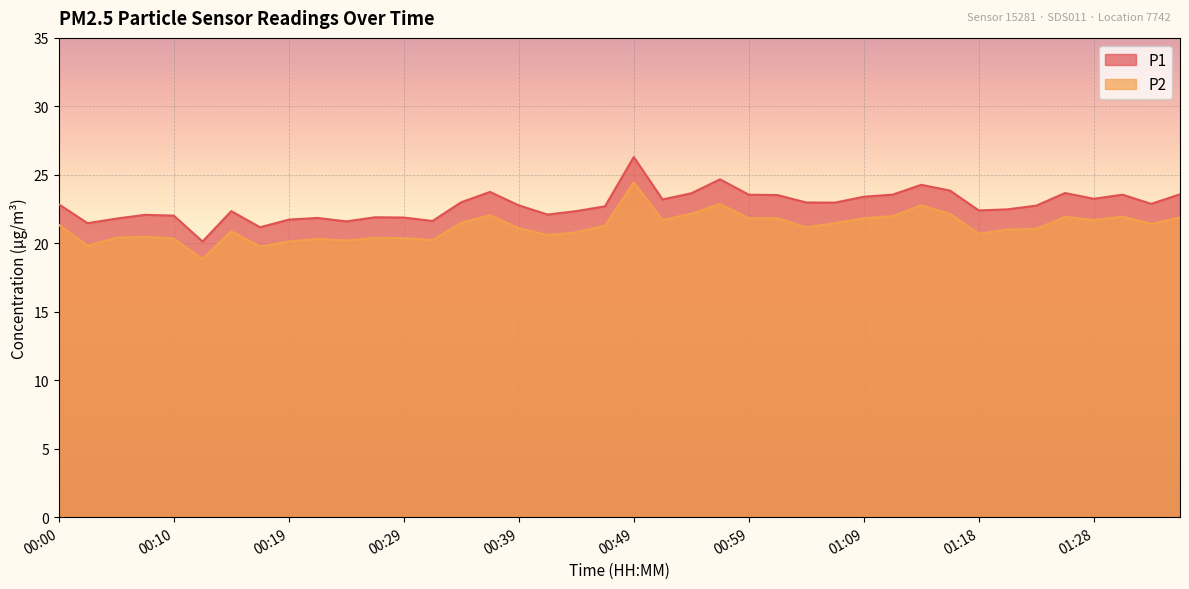

True or false: P2 has a value of 34.2 at 01:18.

False